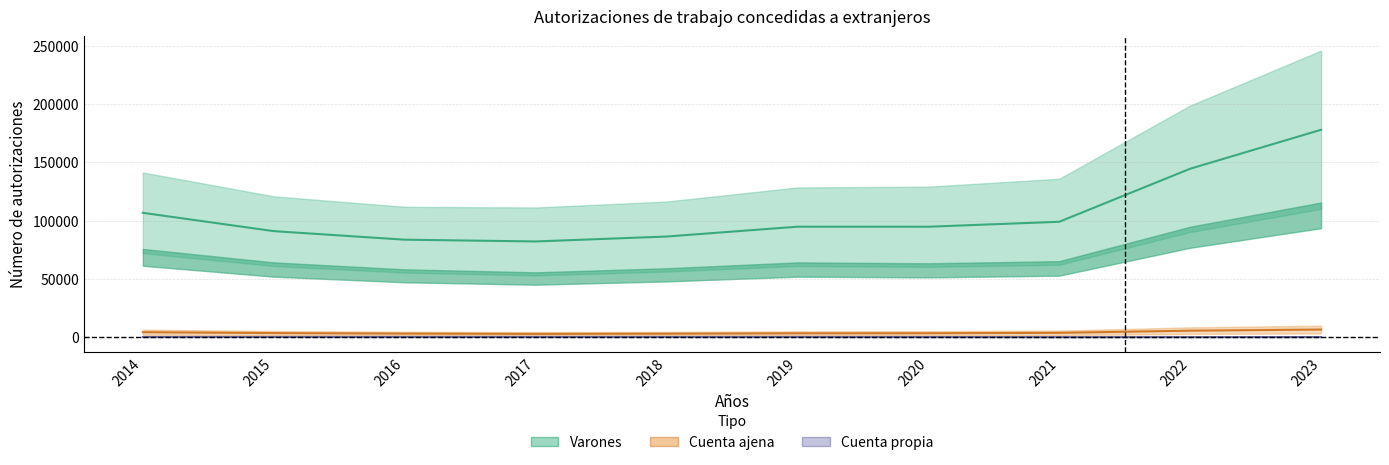

True or false: Mujeres and Cuenta propia cross at least once.

False